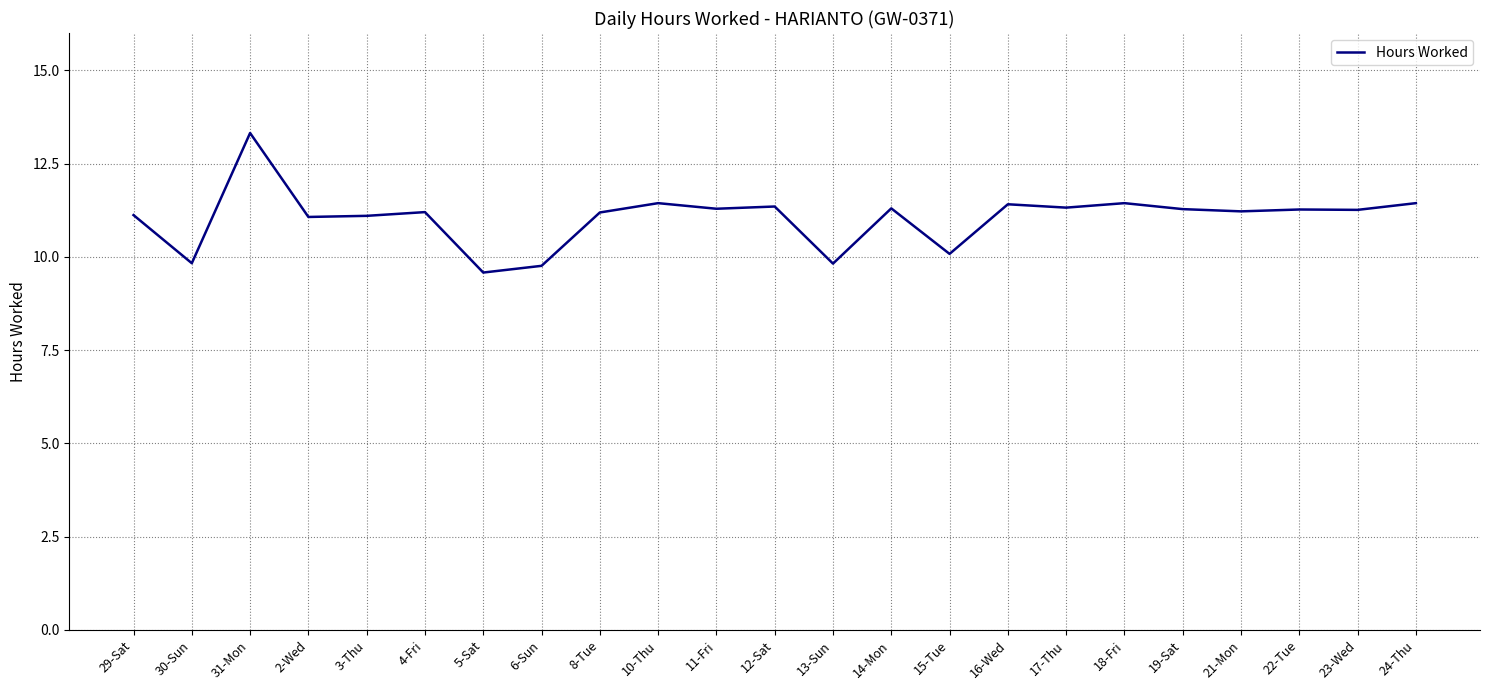

Which category has the highest value across all series?

31-Mon